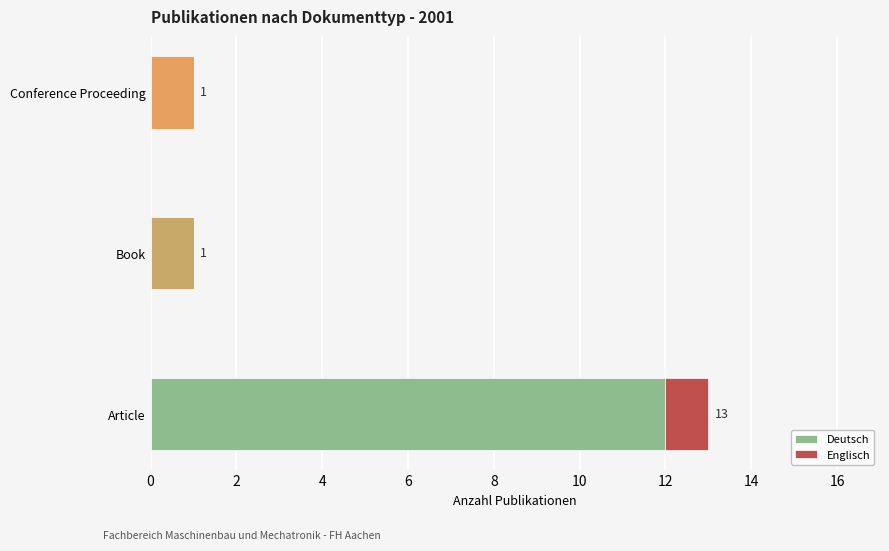

What is the sum of all Deutsch values?

14